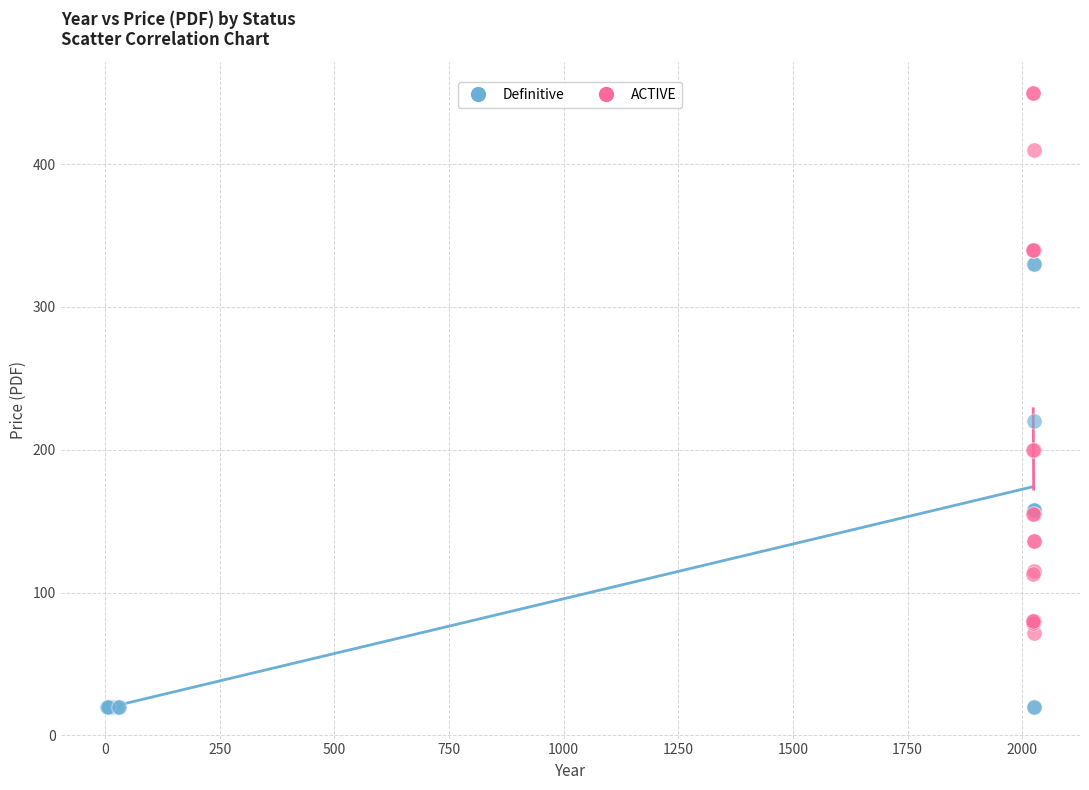

What are all the series names shown in the legend?

Definitive, ACTIVE